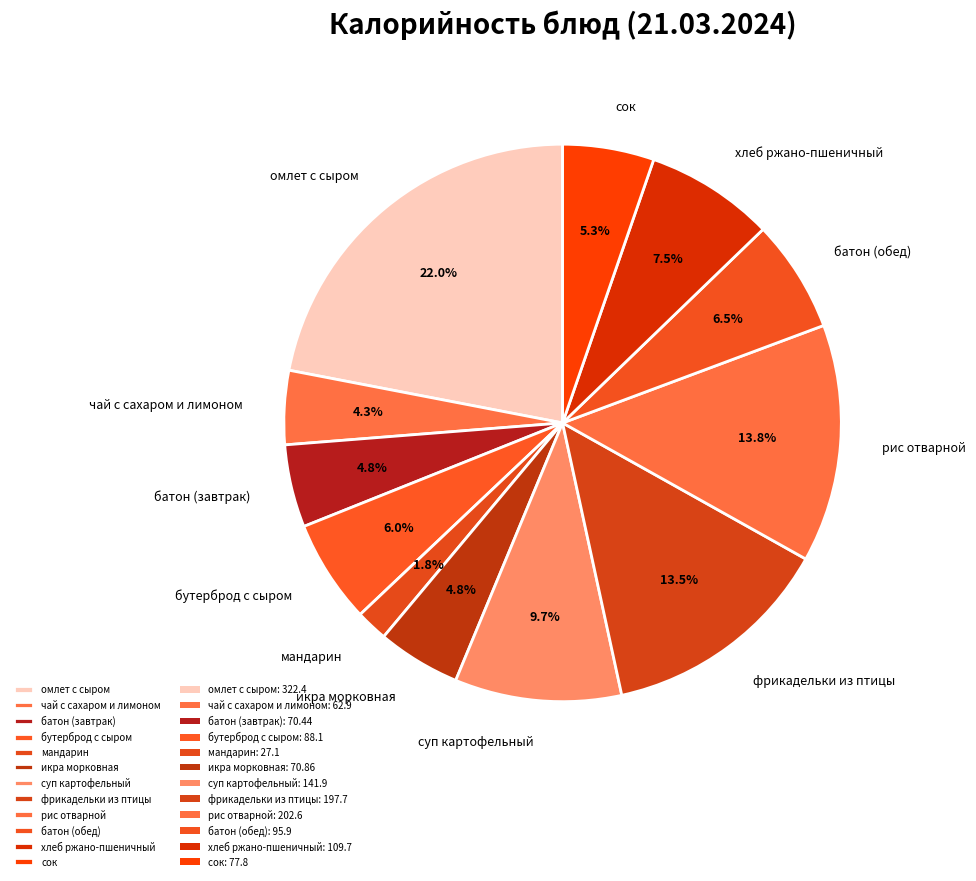

What is the largest slice in the pie chart?

омлет с сыром